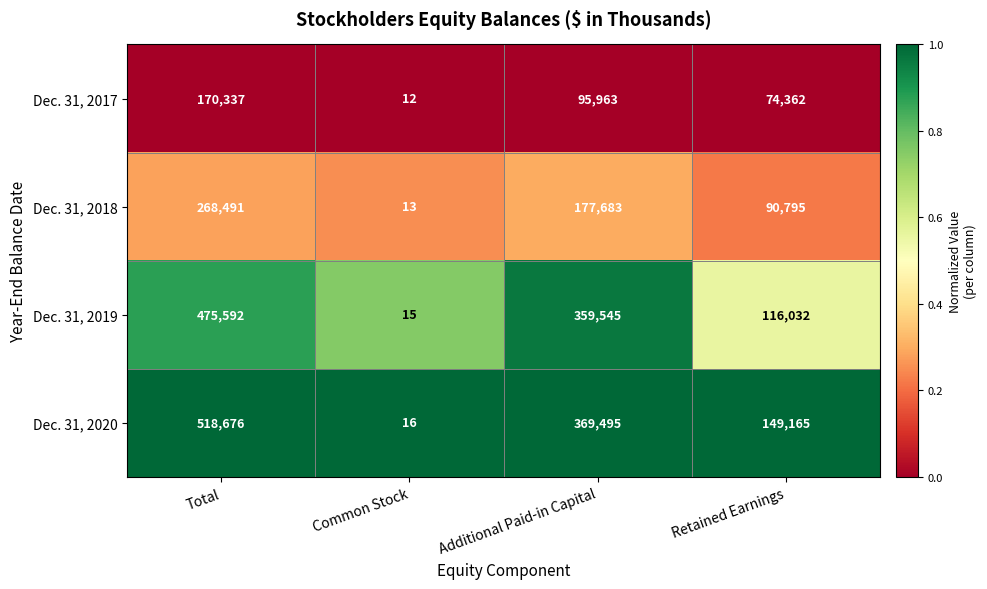

Which series changed the most between Common Stock and Retained Earnings?

Dec. 31, 2020